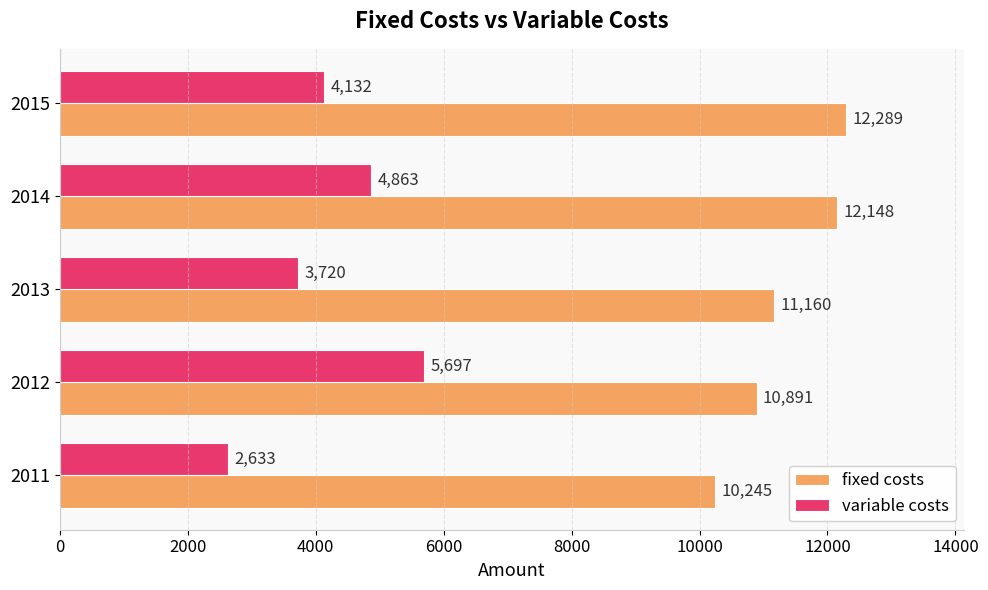

Is it true that variable costs equals 1368 at 2015?

False